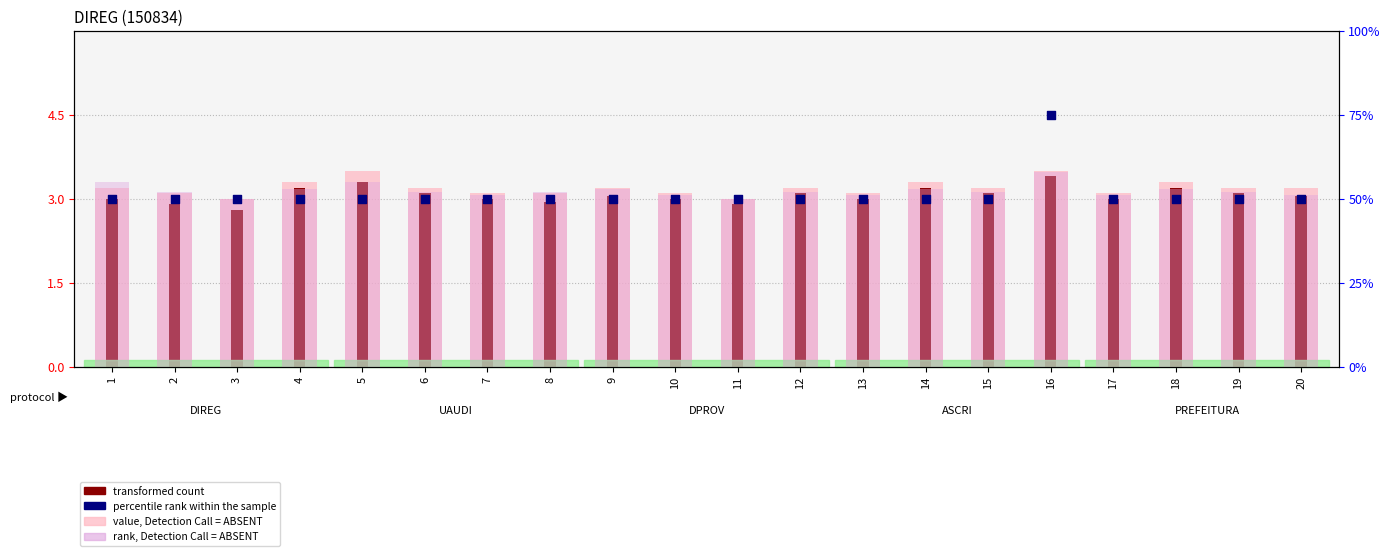

Which series contains the highest Y value?

percentile rank within the sample